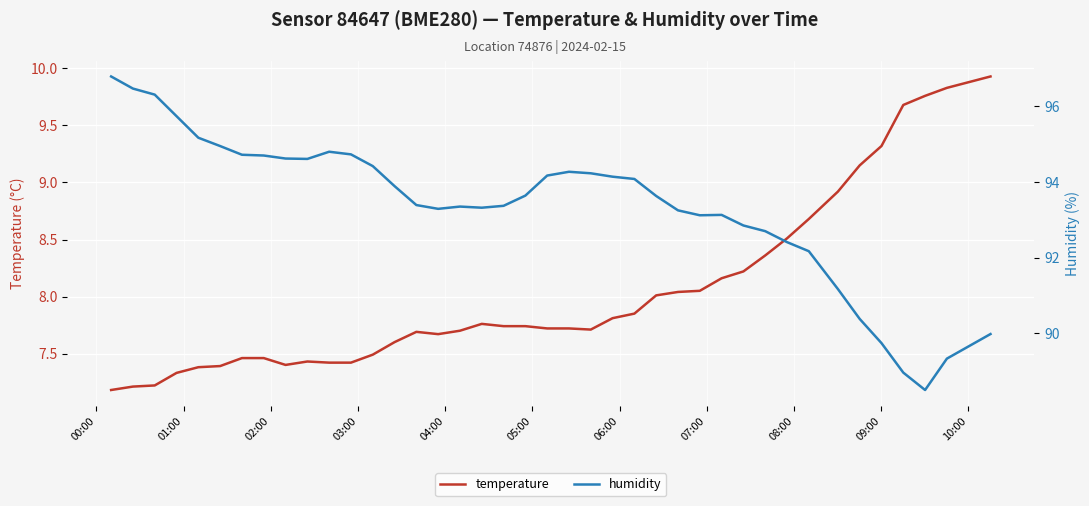

Count the number of data series in this chart.

2